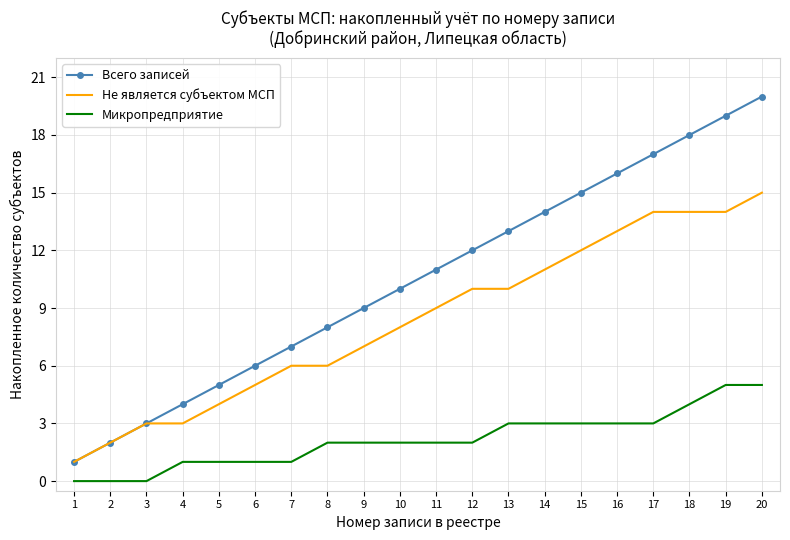

What is the difference between the highest and lowest values at 4?

3